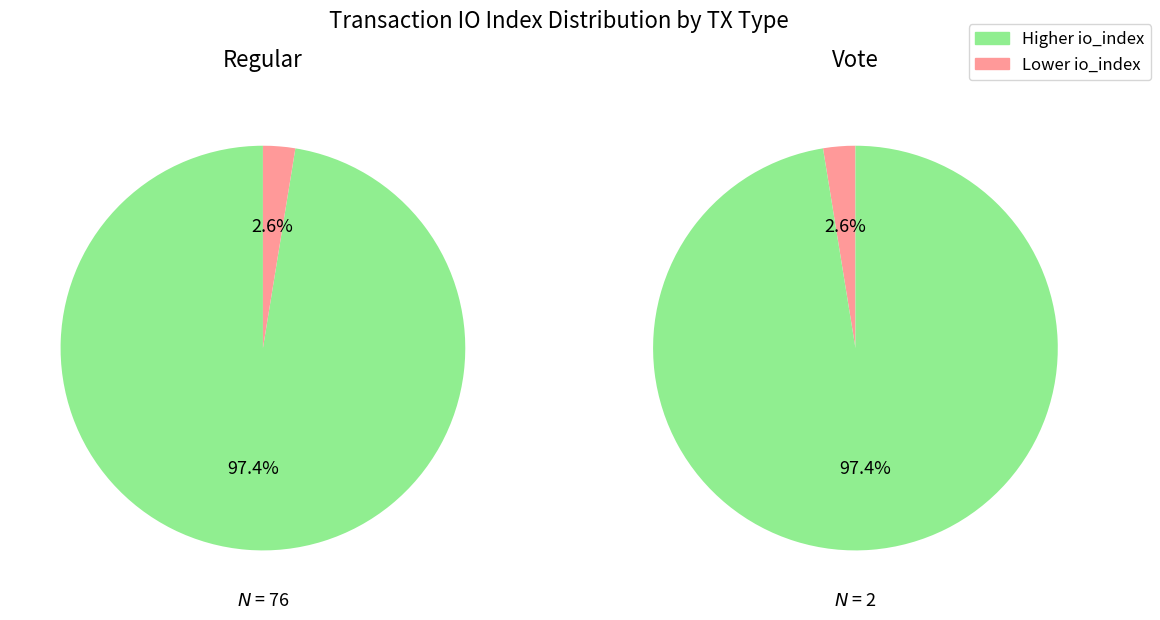

What percentage is the io_index=76 slice, to the nearest percent?

97%